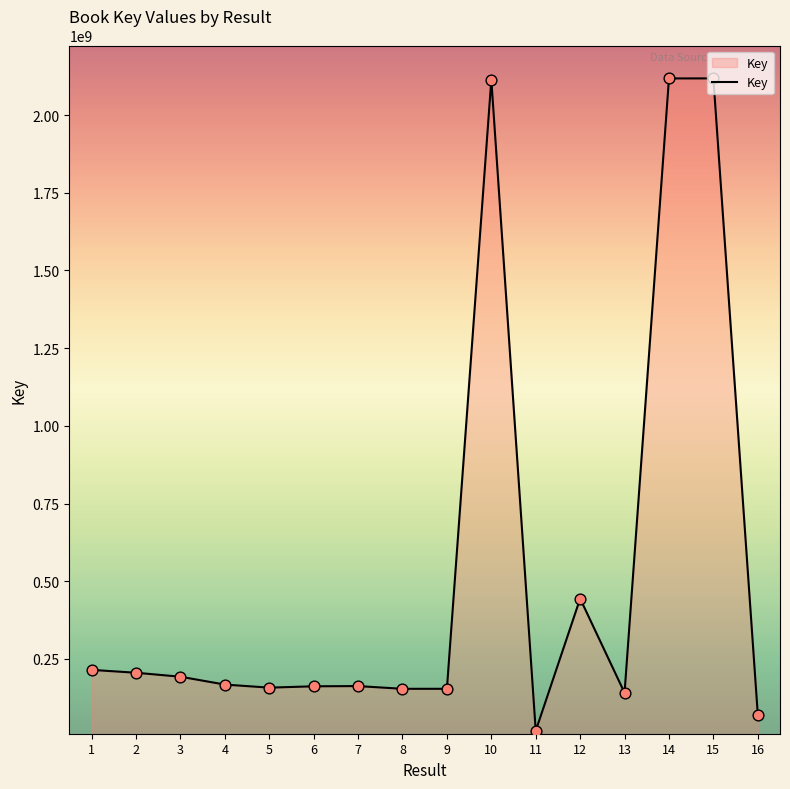

Which has a higher value, 14 or 9?

14